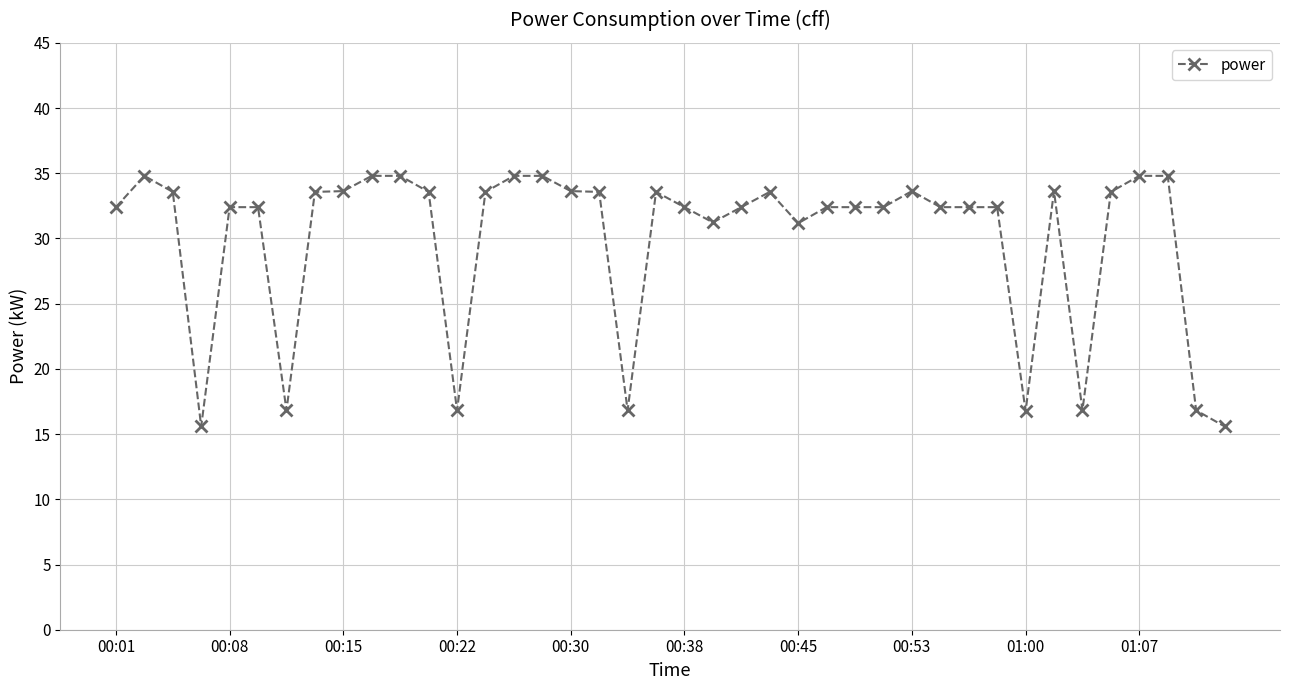

Reading right to left, extract all data points from this chart.

15.6	16.8	34.8	34.8	33.6	16.8	33.6	16.8	32.4	32.4	32.4	33.6	32.4	32.4	32.4	31.2	33.6	32.4	31.2	32.4	33.6	16.8	33.6	33.6	34.8	34.8	33.6	16.8	33.6	34.8	34.8	33.6	33.6	16.8	32.4	32.4	15.6	33.6	34.8	32.4